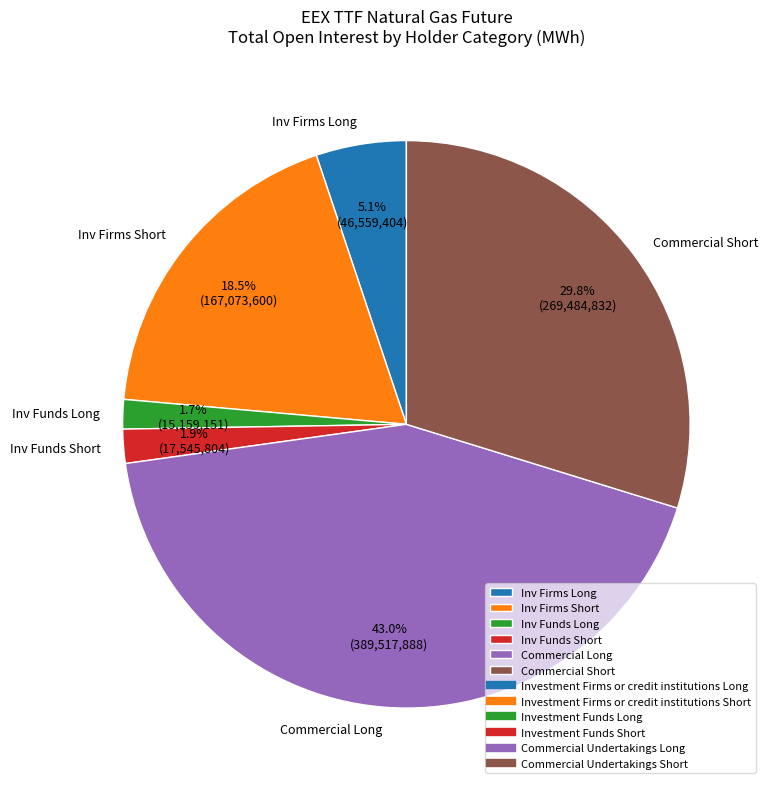

To the nearest percent, what is the average slice percentage?

17%